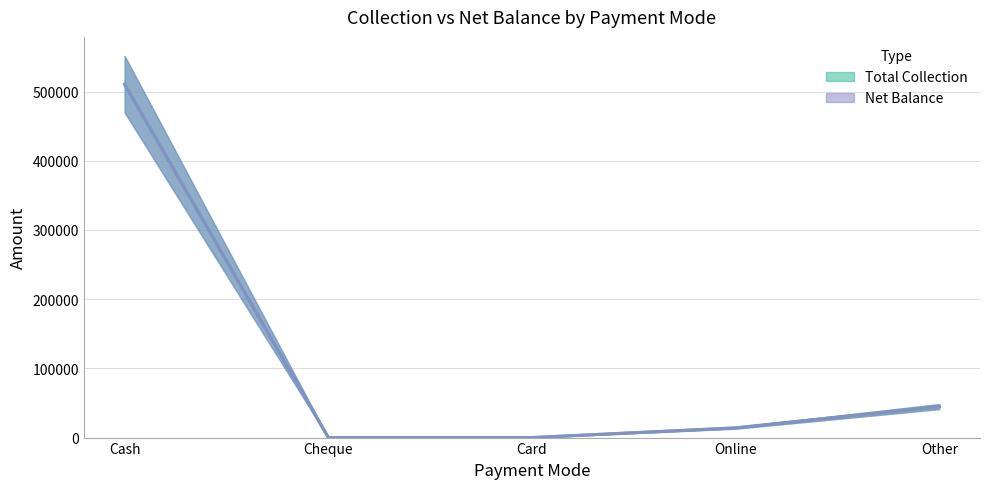

True or false: Net Balance and Total Collection cross at least once.

False